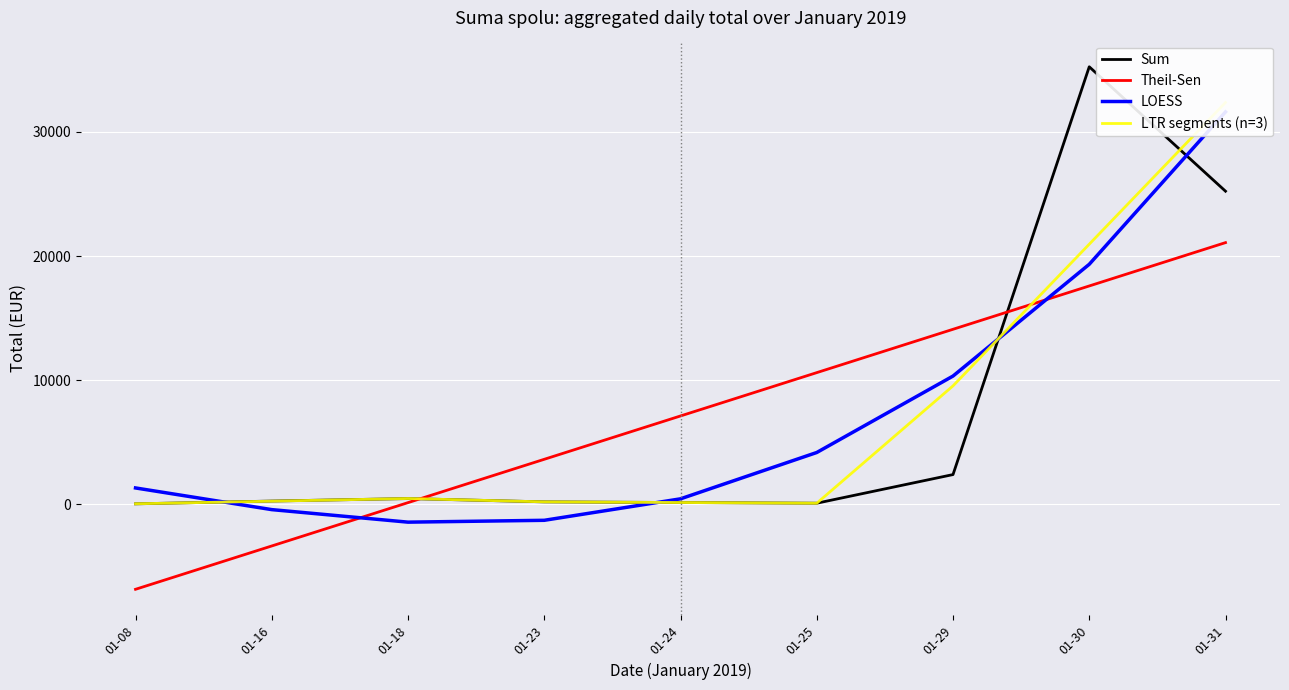

What is the difference between the highest and lowest values at 01-18?

1903.2